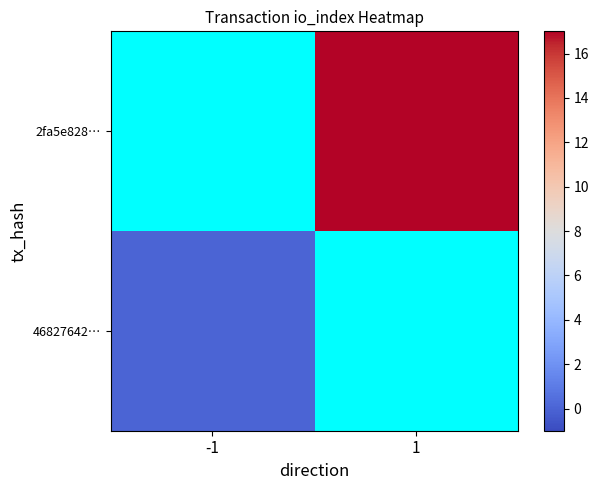

Which label corresponds to the smallest value in the chart?

-1